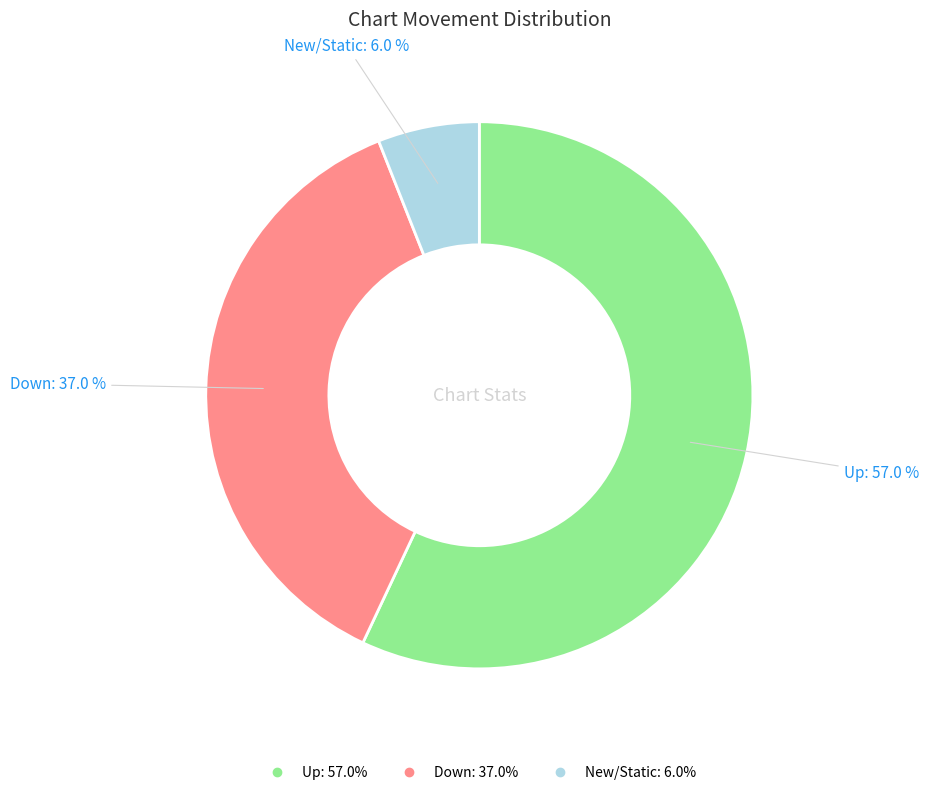

Is there a majority slice in this chart?

Yes